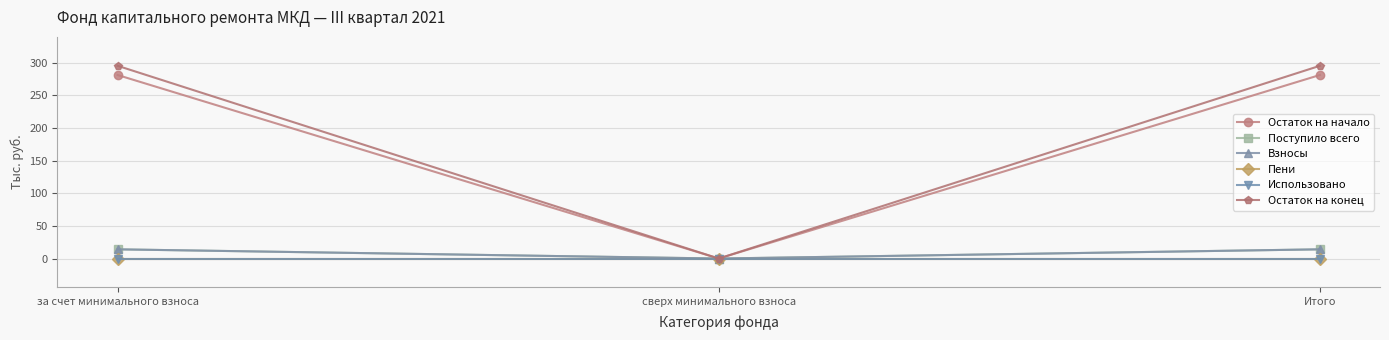

Does the chart have visible grid lines?

Yes